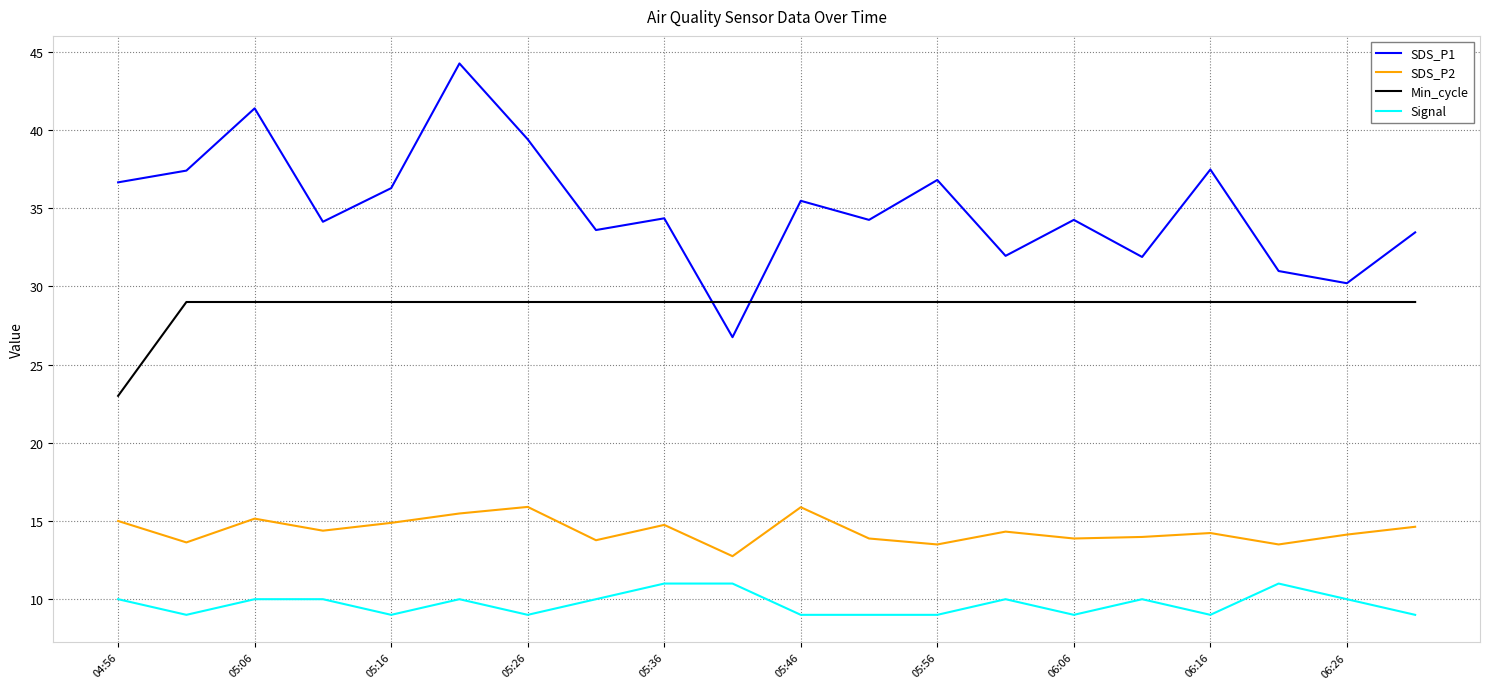

True or false: Signal and Min_cycle intersect in this chart.

False